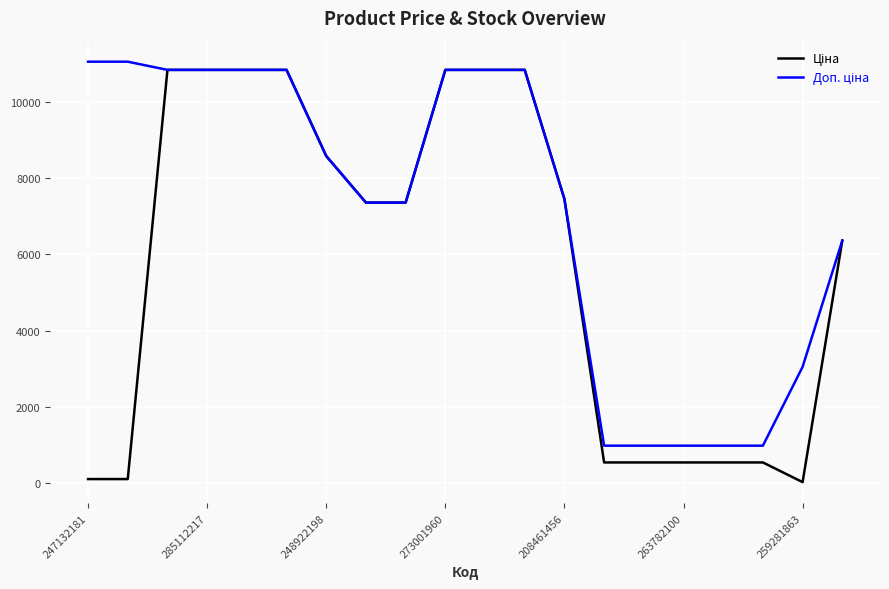

What is the maximum value shown in the chart?

11055.0